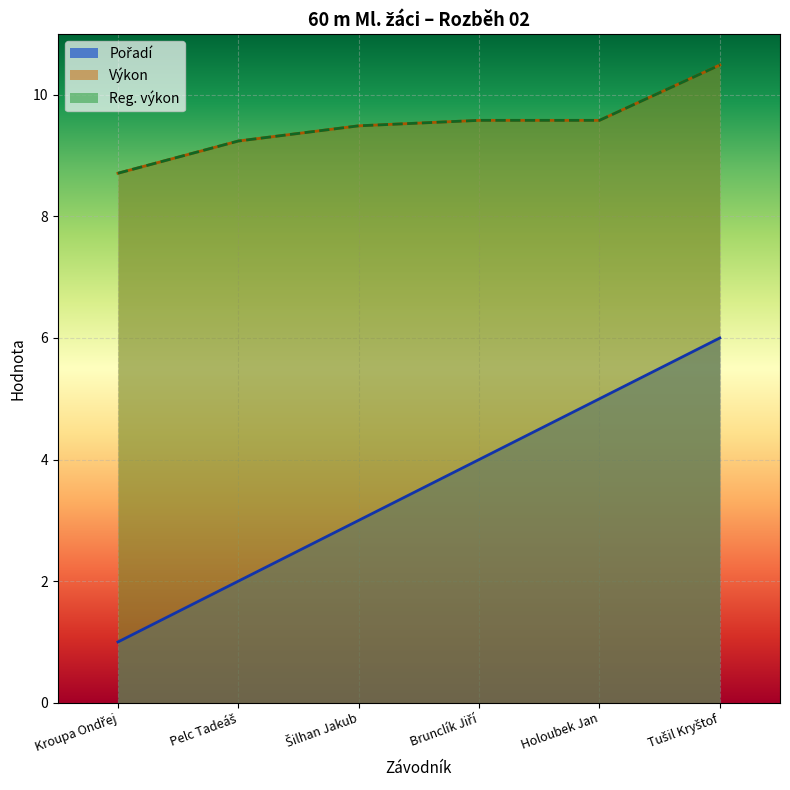

What is the difference between the second highest and minimum values in the Výkon series?

0.9